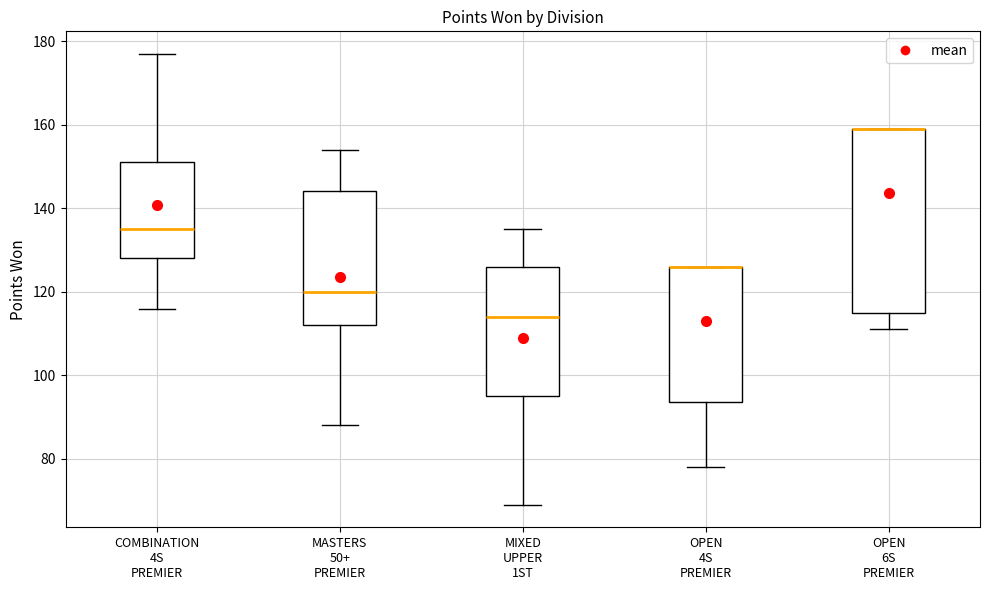

Comparing the boxes themselves (not the whiskers), which one is the tallest?

OPEN 6S PREMIER